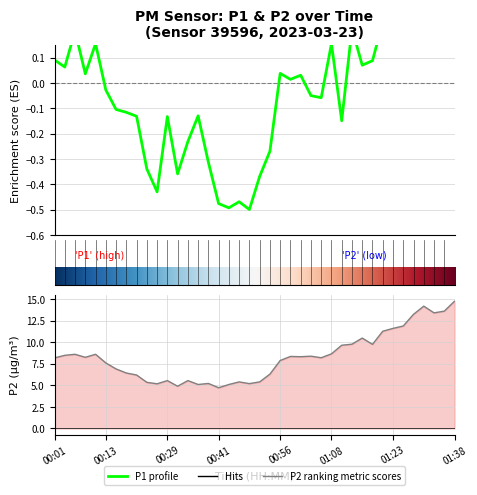

What value does the P1 series have at 00:06?

0.2